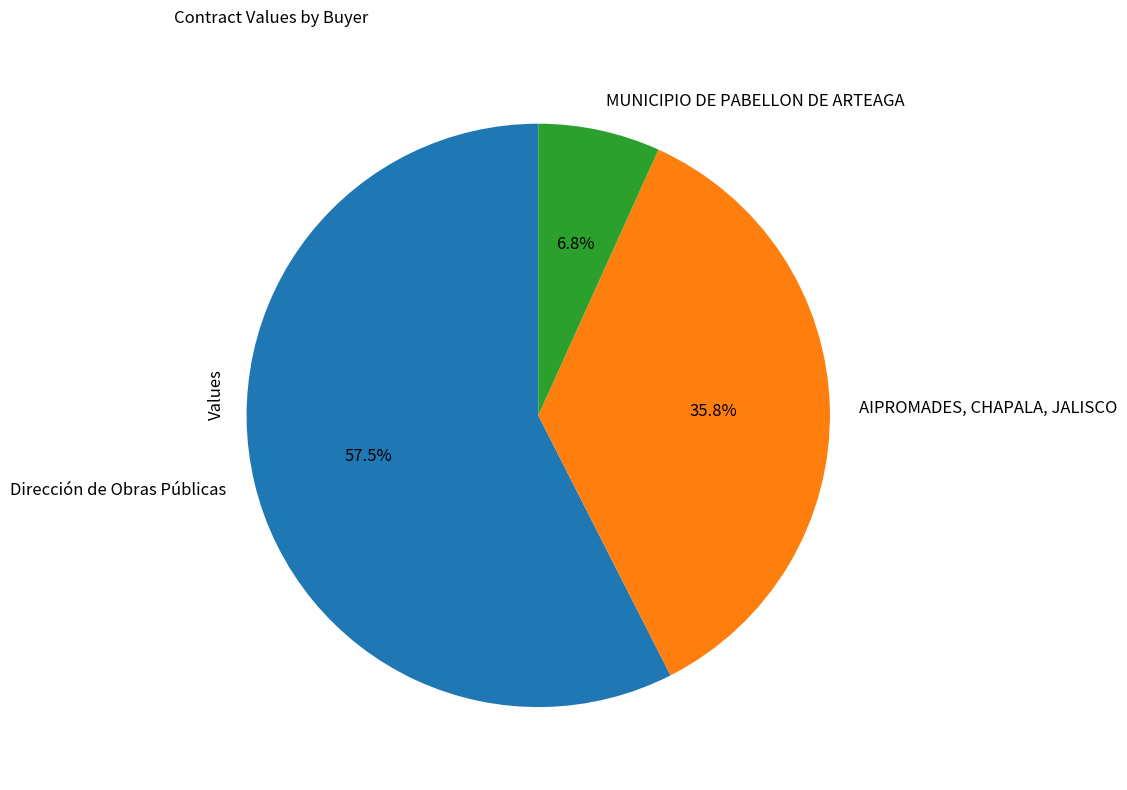

Rank the categories by value from highest to lowest.

Dirección de Obras Públicas, AIPROMADES, CHAPALA, JALISCO, MUNICIPIO DE PABELLON DE ARTEAGA